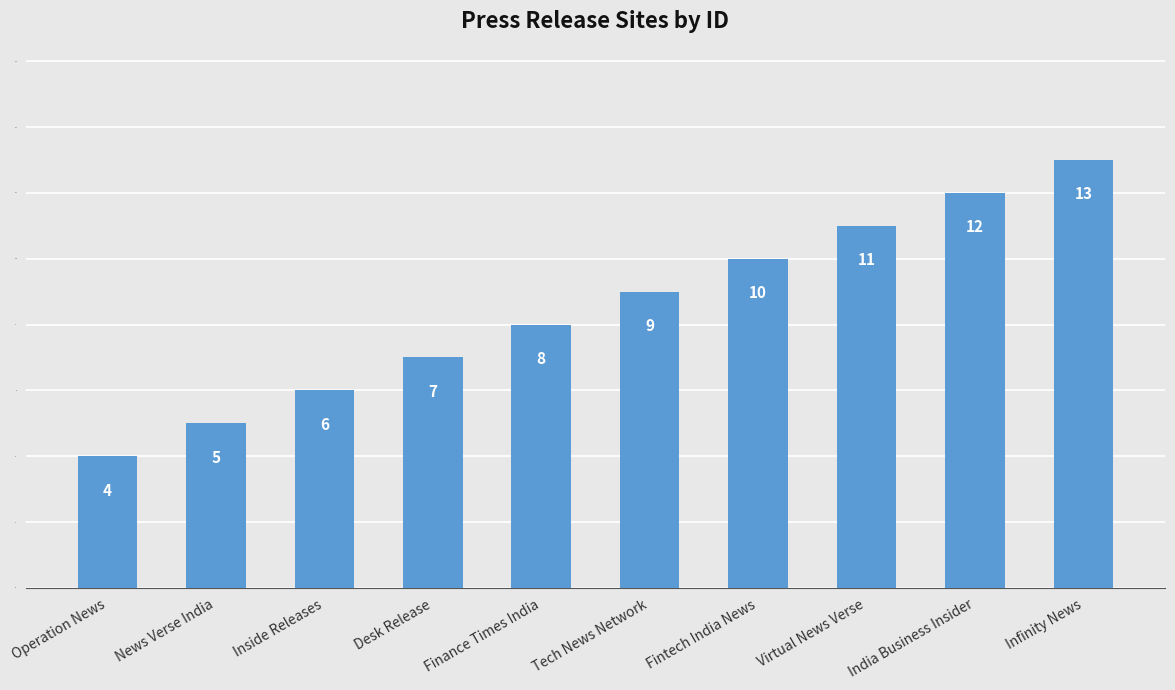

How many distinct data groups are displayed?

1